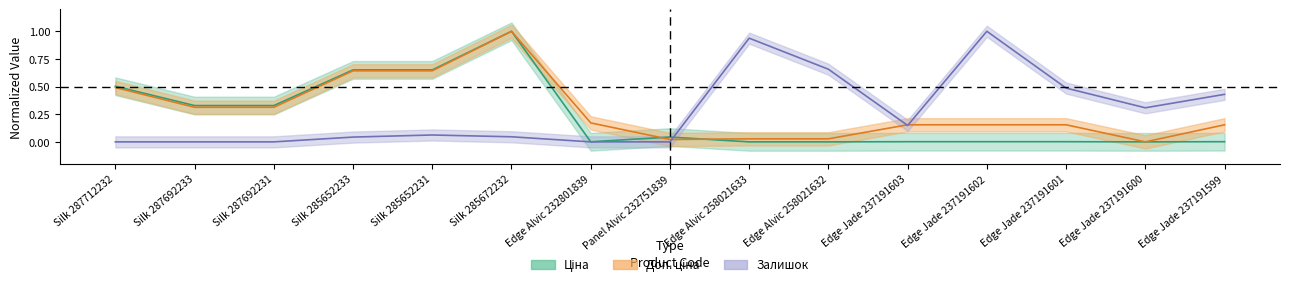

Is it true that Доп. ціна equals 0.1 at Edge Jade 237191602?

False